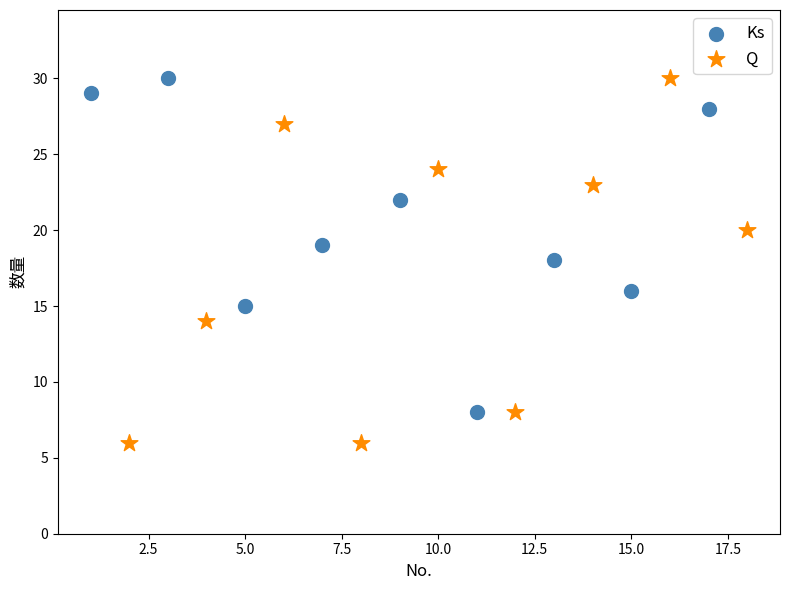

Which series reaches the minimum Y coordinate?

Q